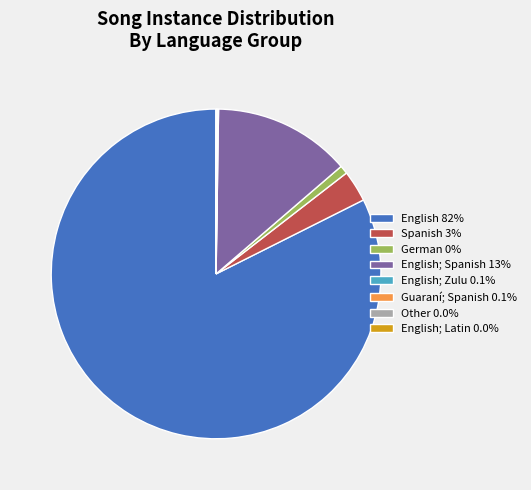

Is there any slice that represents more than half of the pie?

Yes